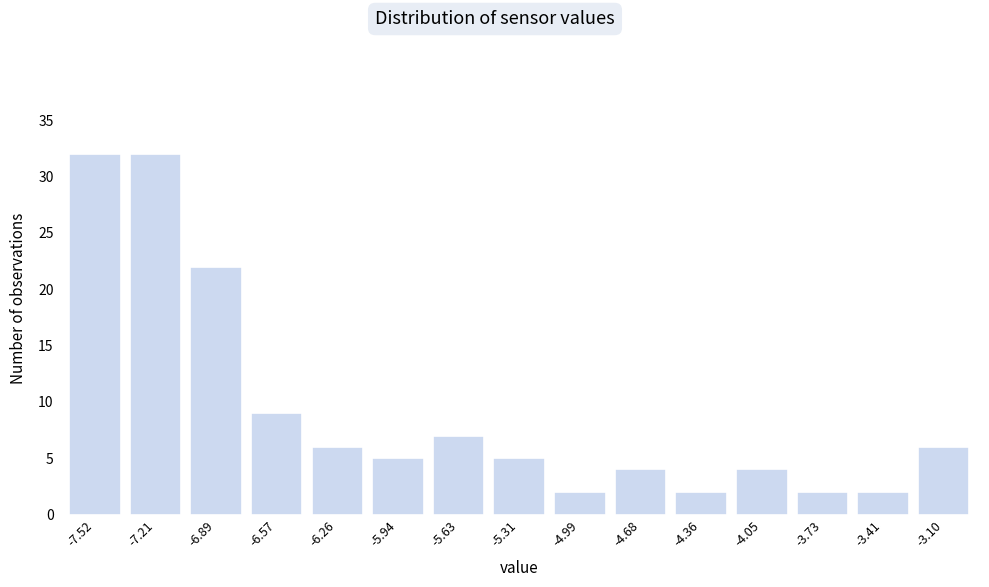

Reading left to right, list all the values displayed in this chart.

-7.52=32	-7.21=32	-6.89=22	-6.57=9	-6.26=6	-5.94=5	-5.63=7	-5.31=5	-4.99=2	-4.68=4	-4.36=2	-4.05=4	-3.73=2	-3.41=2	-3.10=6